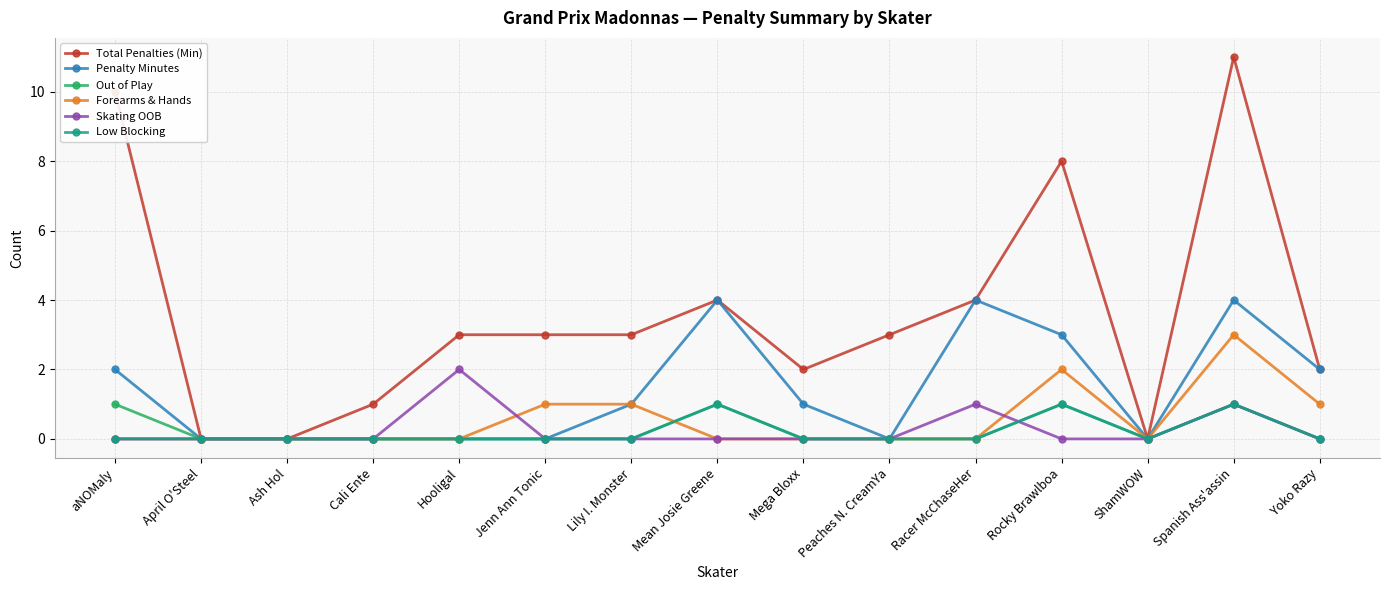

Which series has the largest total across all categories?

Total Penalties (Min)